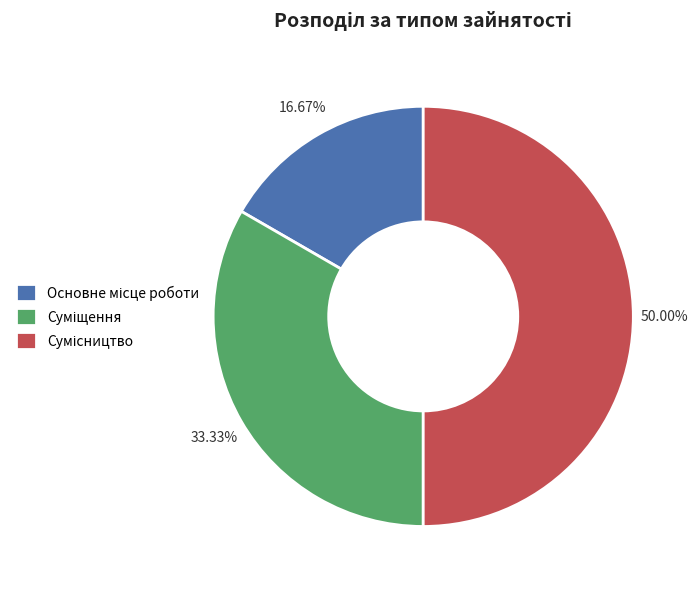

To the nearest percent, what portion does Суміщення represent?

33%